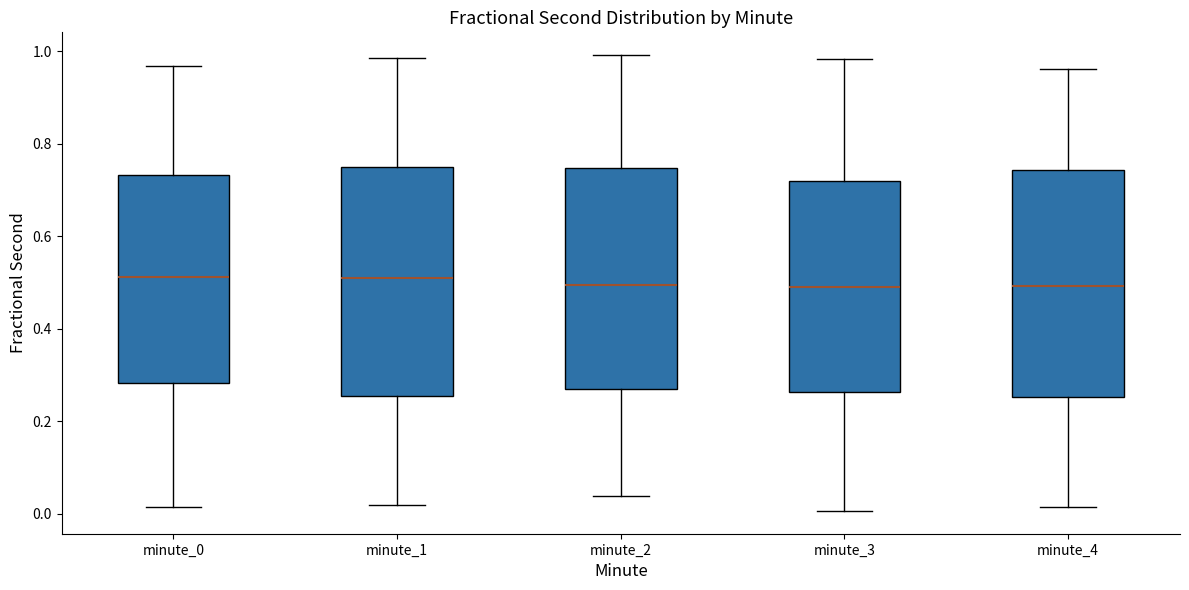

Reading left to right, read every box against the y-axis: the position of its median line, the range the box covers, and the ends of its whiskers. The values are not printed on the chart, so give them approximately, as read against the axis.

minute_0: median 0.52, box 0.28 to 0.74, whiskers 0.02 to 0.96
minute_1: median 0.52, box 0.26 to 0.74, whiskers 0.02 to 0.98
minute_2: median 0.50, box 0.28 to 0.74, whiskers 0.04 to 1.00
minute_3: median 0.50, box 0.26 to 0.72, whiskers 0.00 to 0.98
minute_4: median 0.50, box 0.26 to 0.74, whiskers 0.02 to 0.96